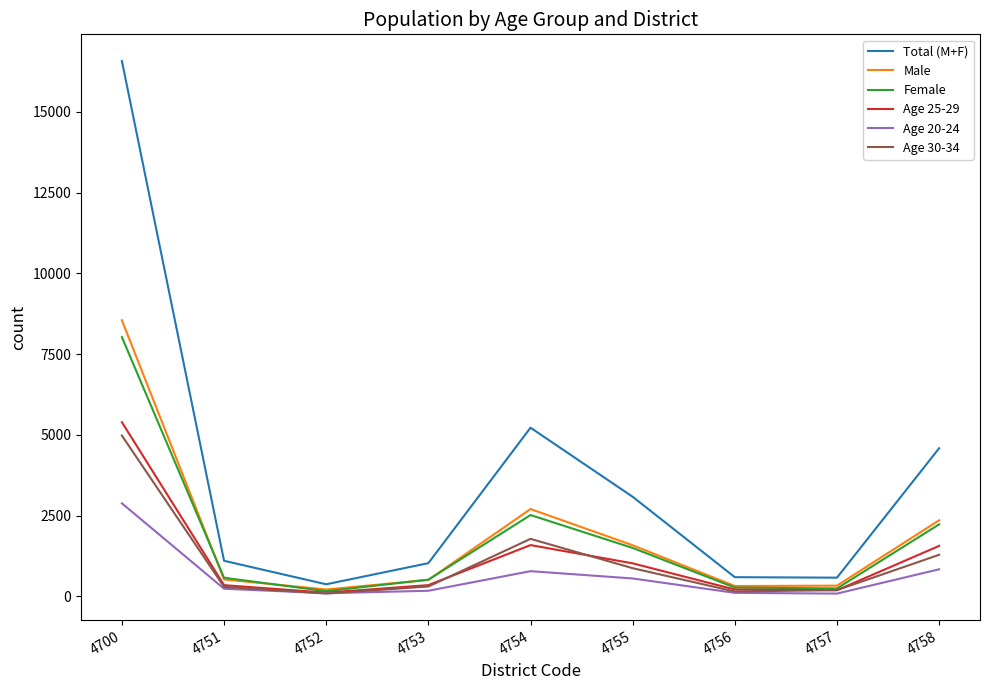

What is the total value across all series at 4756?

1664